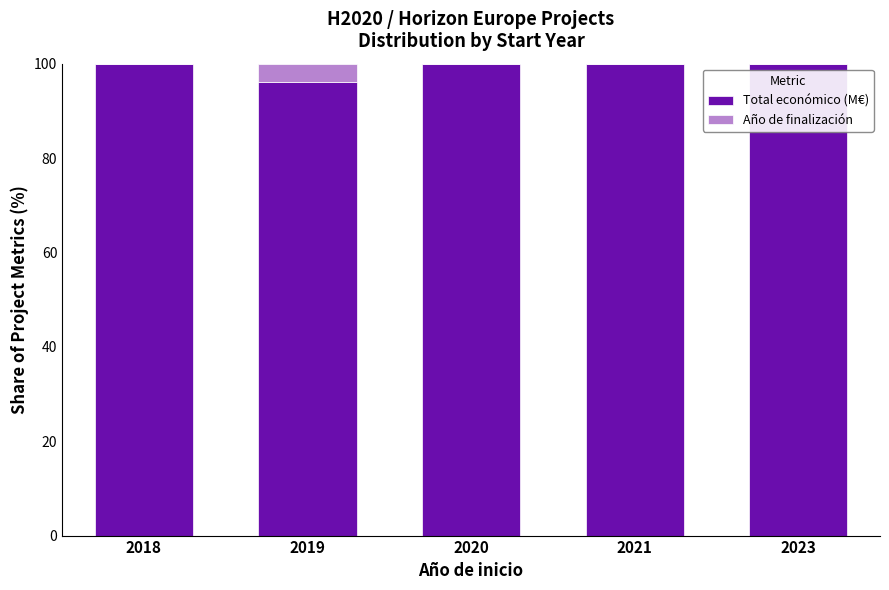

What is the sum of all Total económico (M€) values?

495.9